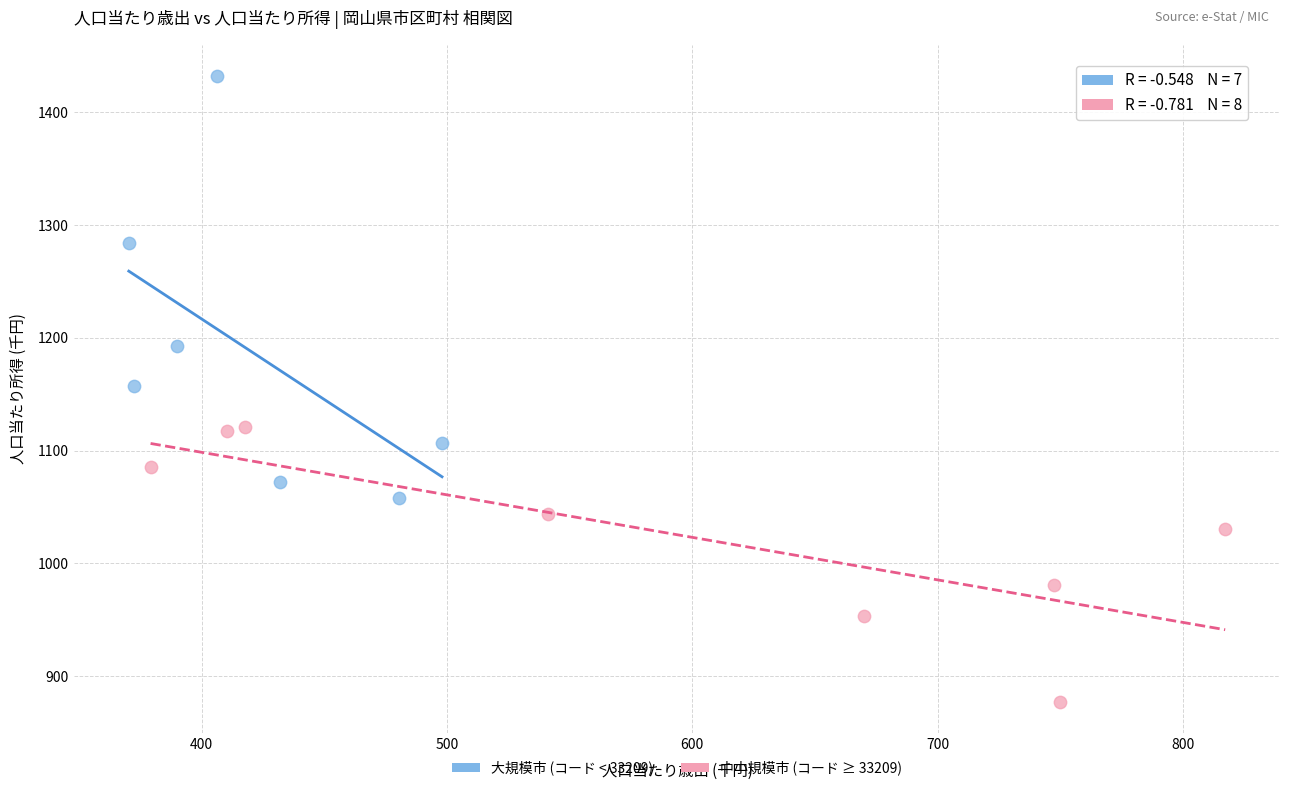

Which series contains the highest Y value?

大規模市 (コード < 33209)